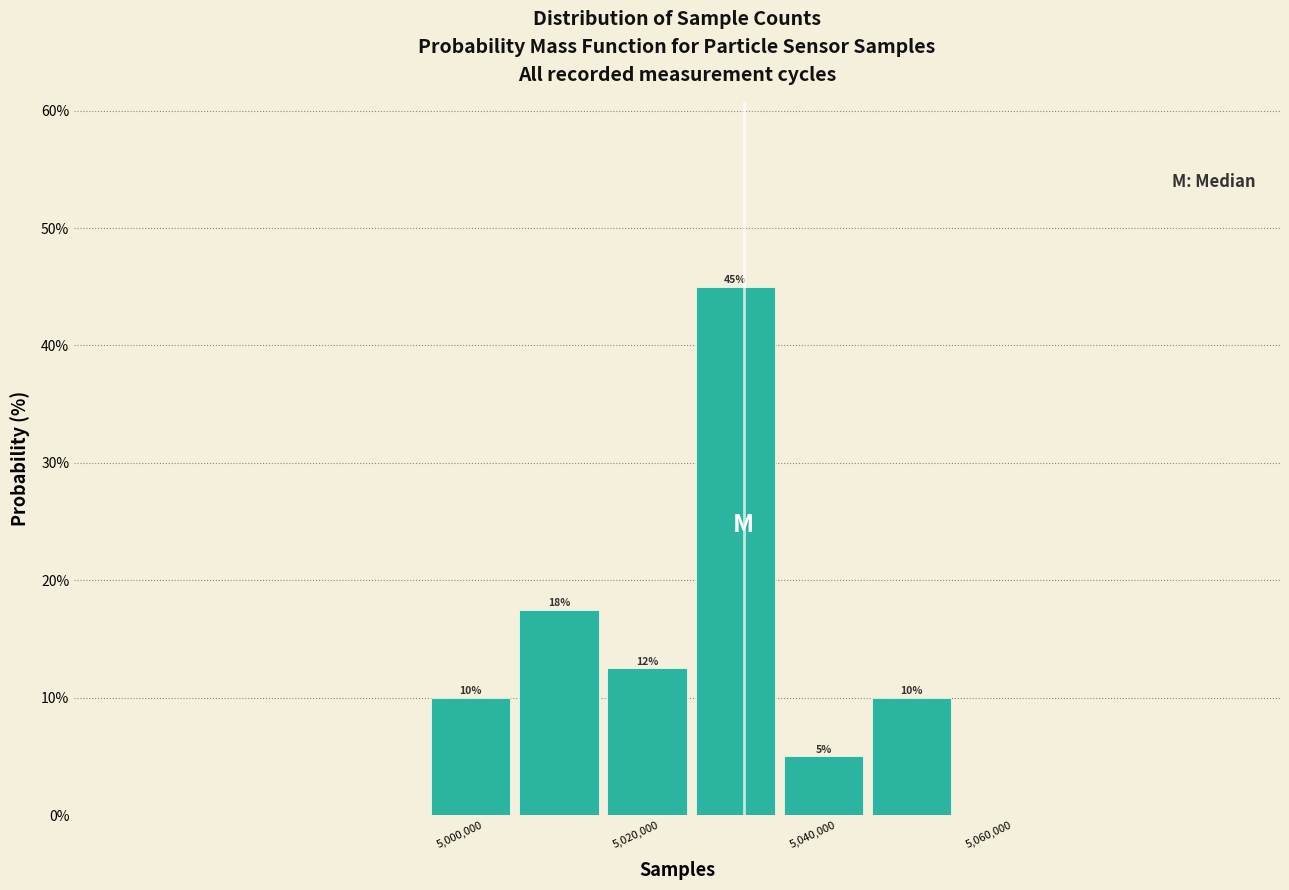

Over which range of the x-axis is the bar tallest?

5026000 to 5036000